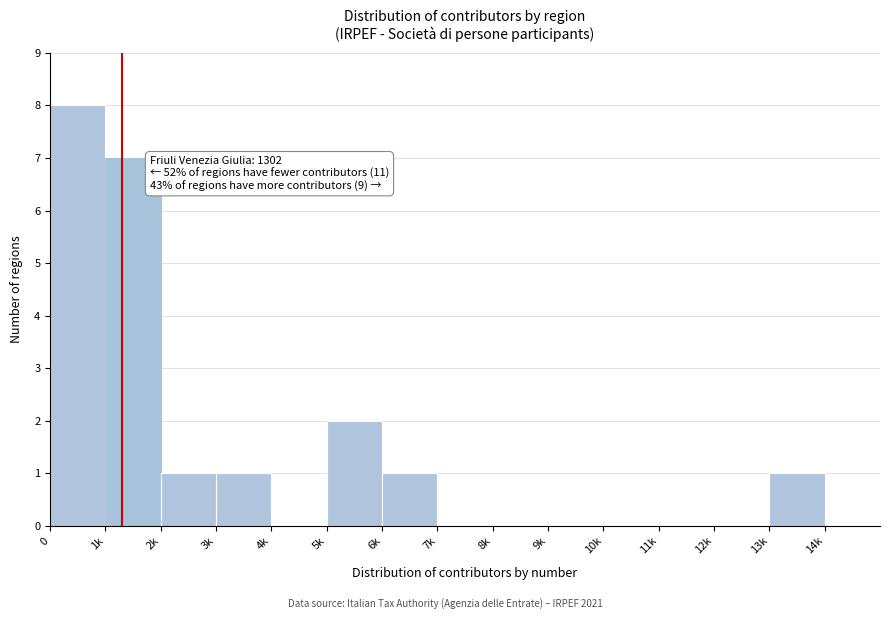

Reading left to right, transcribe all the data shown in this chart.

0=8	1k=7	2k=1	3k=1	4k=0	5k=2	6k=1	7k=0	8k=0	9k=0	10k=0	11k=0	12k=0	13k=1	14k=0